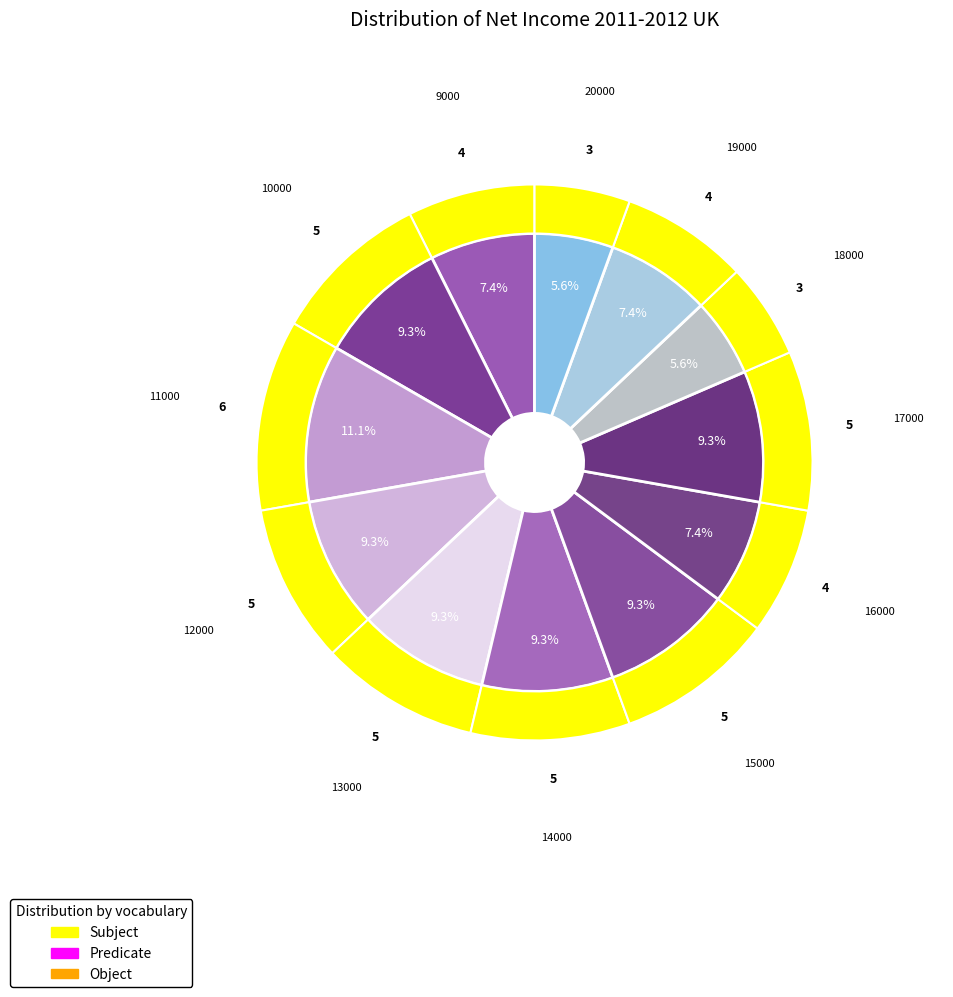

Between 20000 and 13000, which is larger?

13000